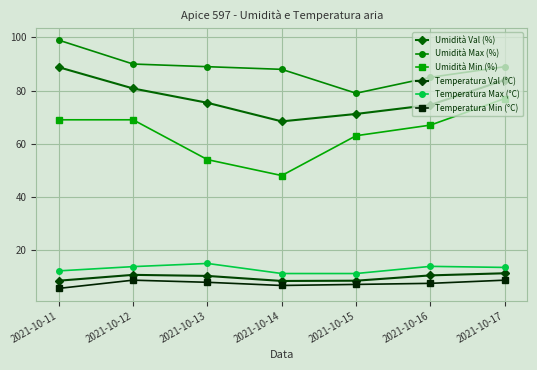

What is the value of the Temperatura Val (°C) point at the 1st from the left?

8.4